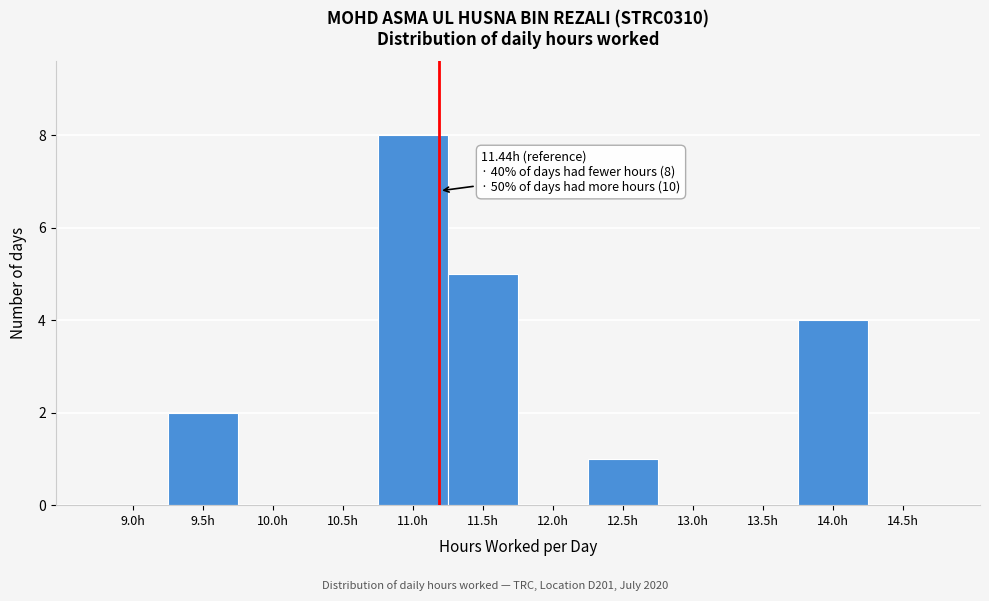

Reading right to left, extract all data points from this chart.

14.5h=0	14.0h=4	13.5h=0	13.0h=0	12.5h=1	12.0h=0	11.5h=5	11.0h=8	10.5h=0	10.0h=0	9.5h=2	9.0h=0